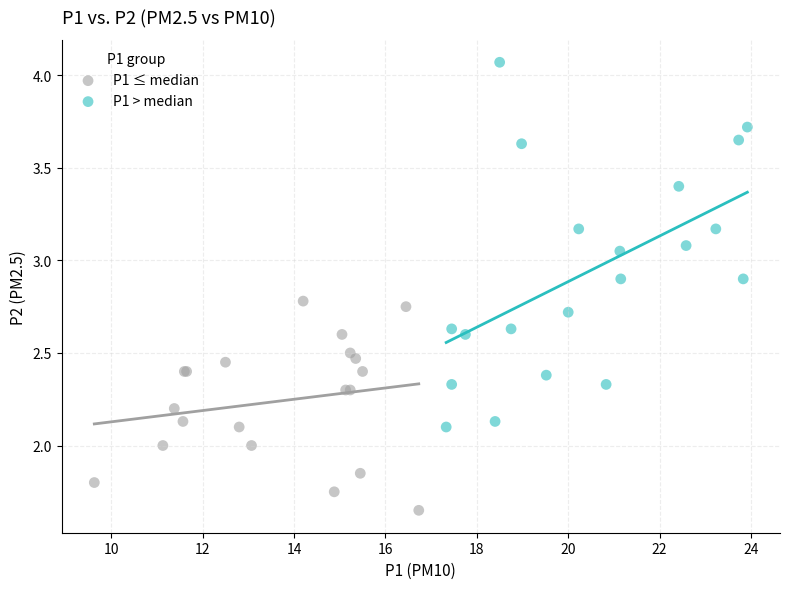

Which series has the widest spread of Y values?

P1 > median